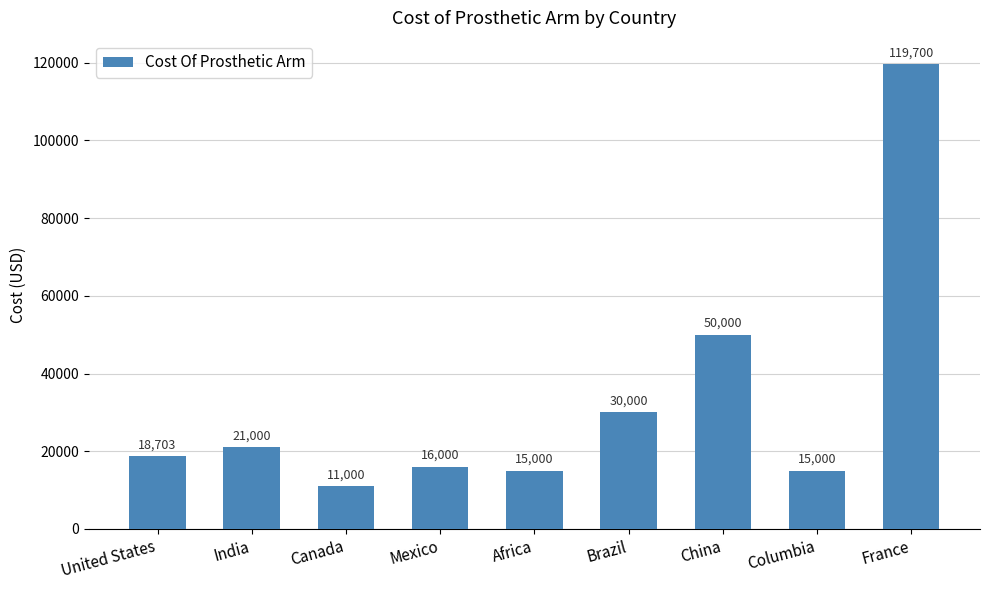

True or false: the data shows 15000 at Africa.

True